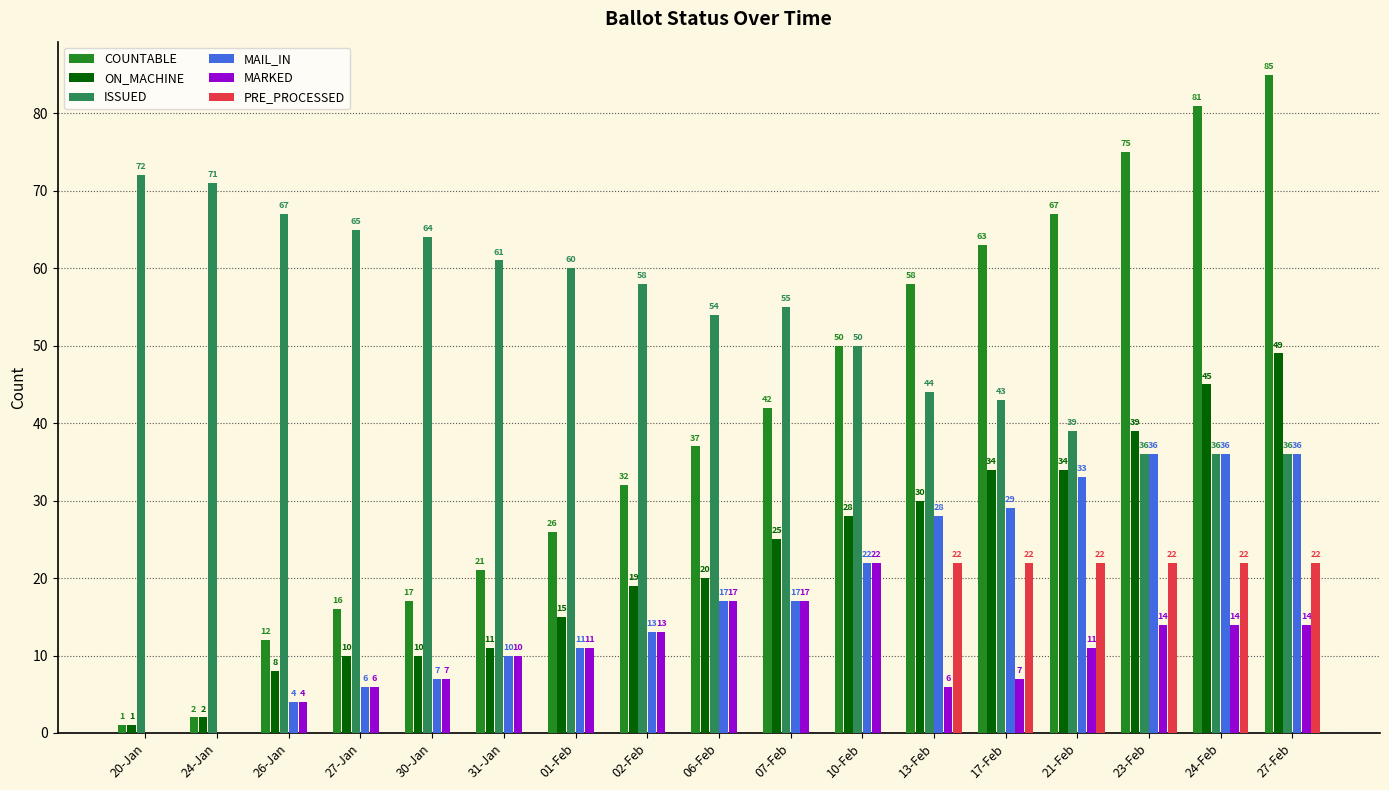

The value of PRE_PROCESSED at 24-Feb is 22. True or false?

True